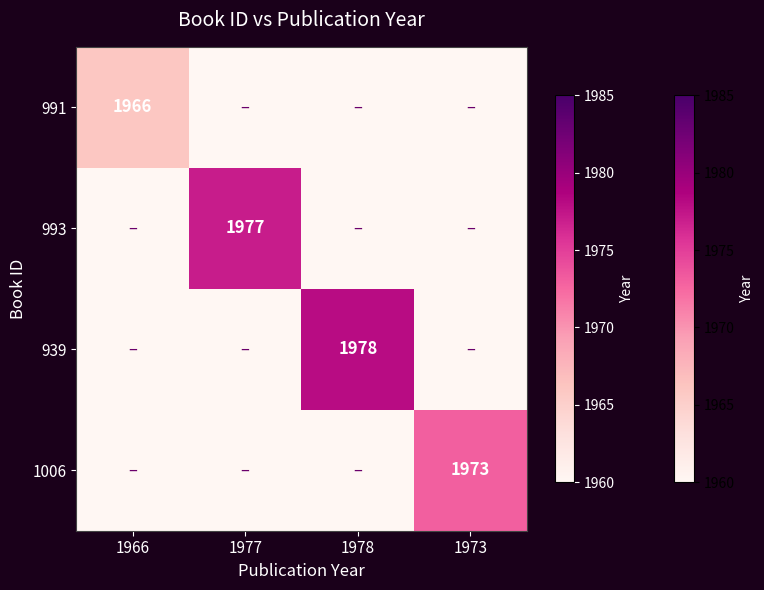

The 991 series shows 2766 at 1966. True or false?

False